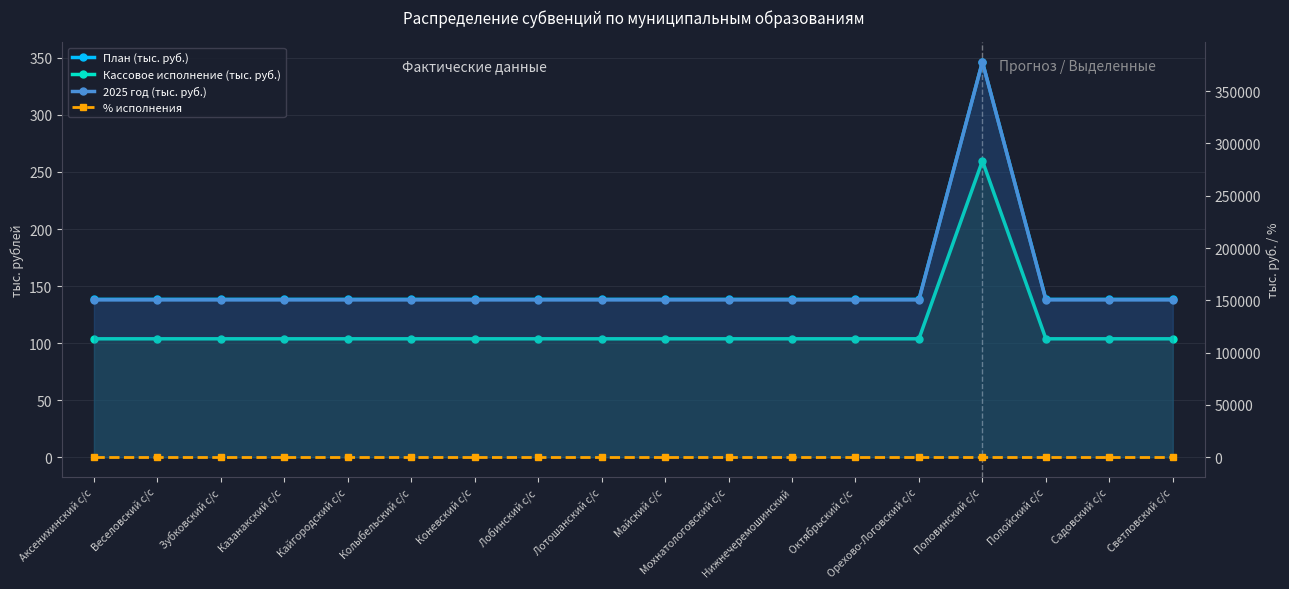

Count the number of data series in this chart.

4